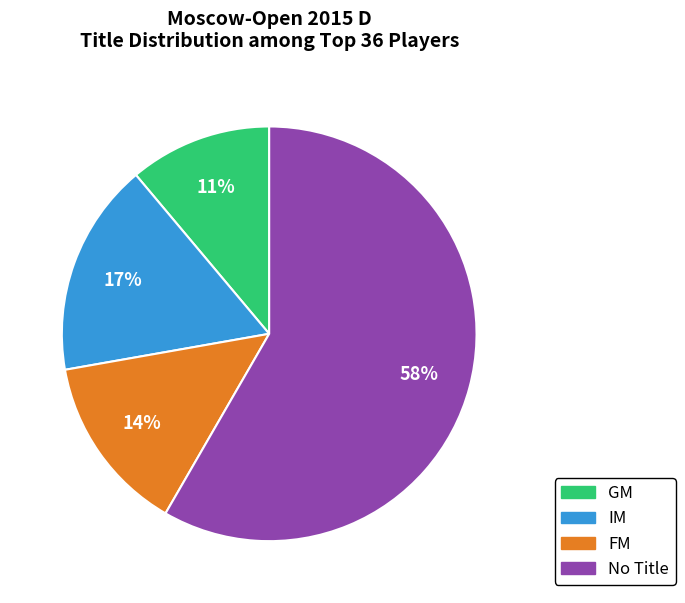

Is there a majority slice in this chart?

Yes